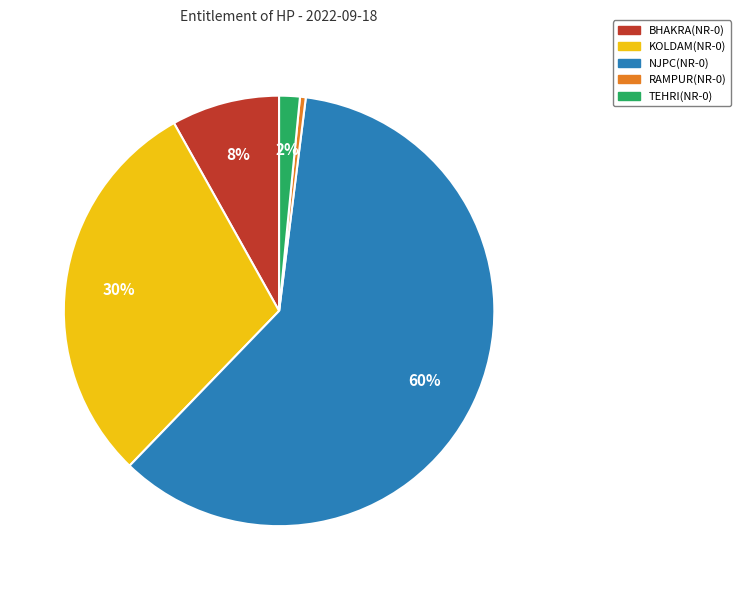

Which category has the biggest portion of the pie?

NJPC(NR-0)